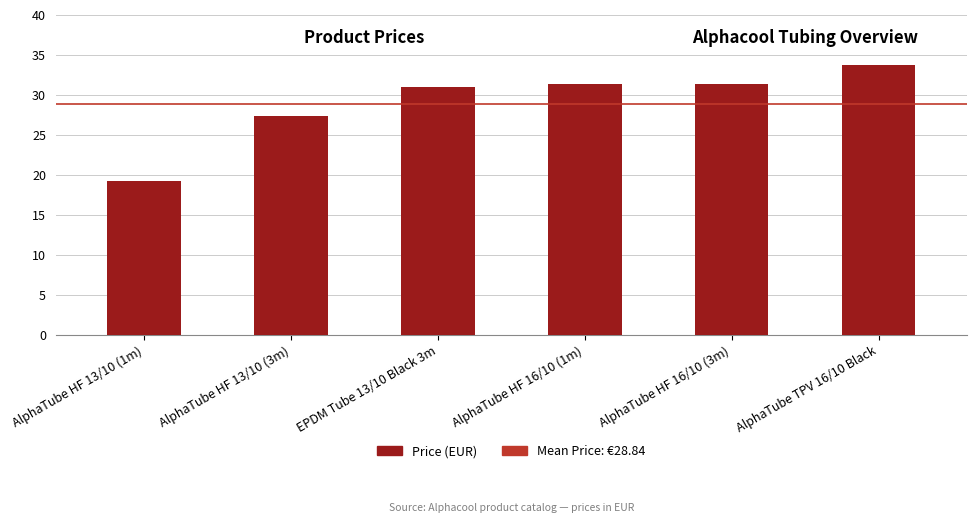

True or false: the data shows 41.3 at AlphaTube HF 13/10 (3m).

False